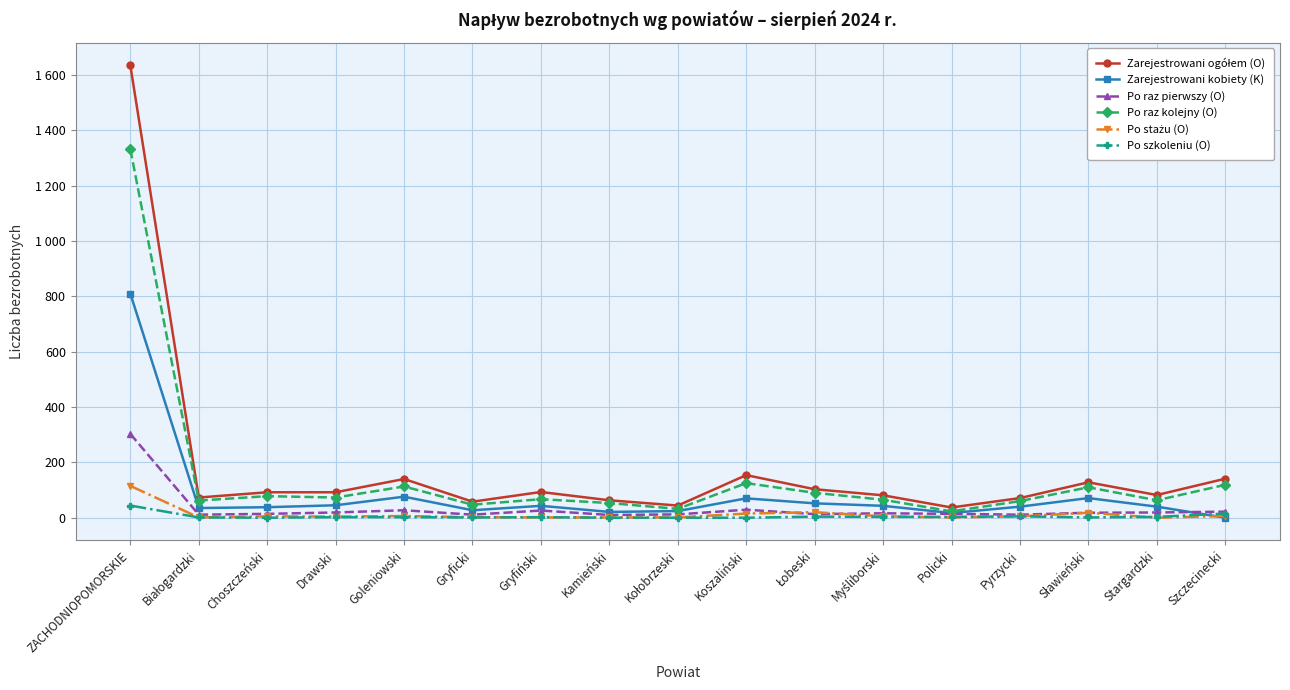

What value does the Zarejestrowani ogółem (O) series have at Koszaliński?

154